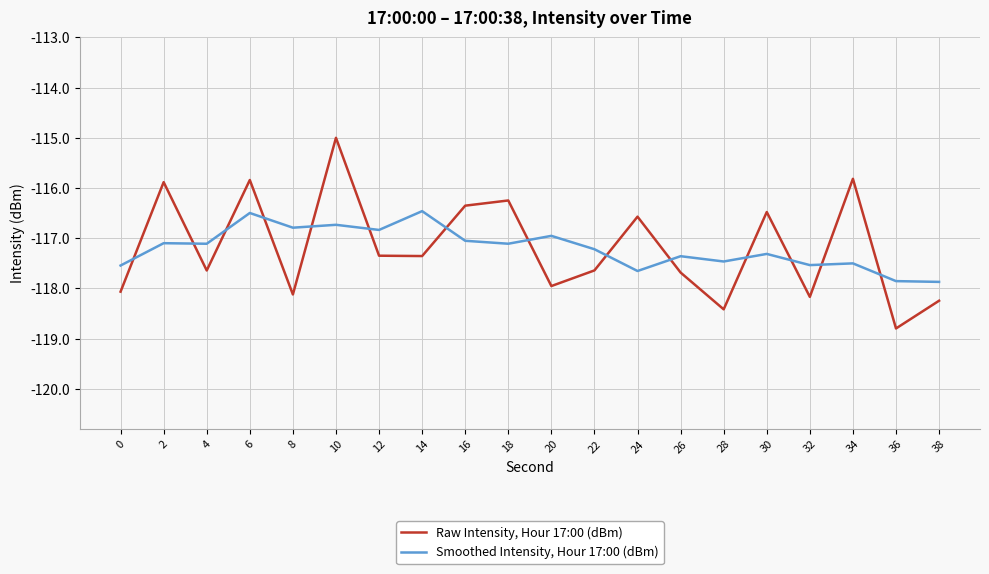

How many lines are shown in the chart?

2